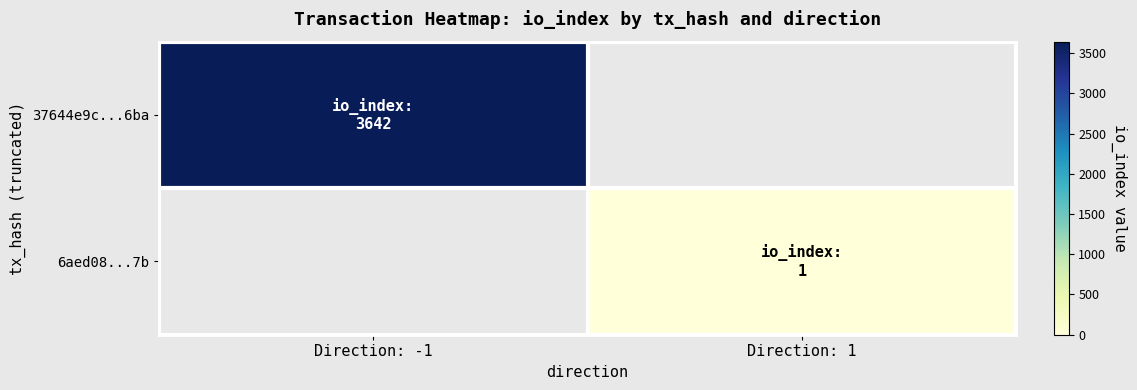

Is it true that 37644e9c...6ba equals 6502.5 at Direction: -1?

False